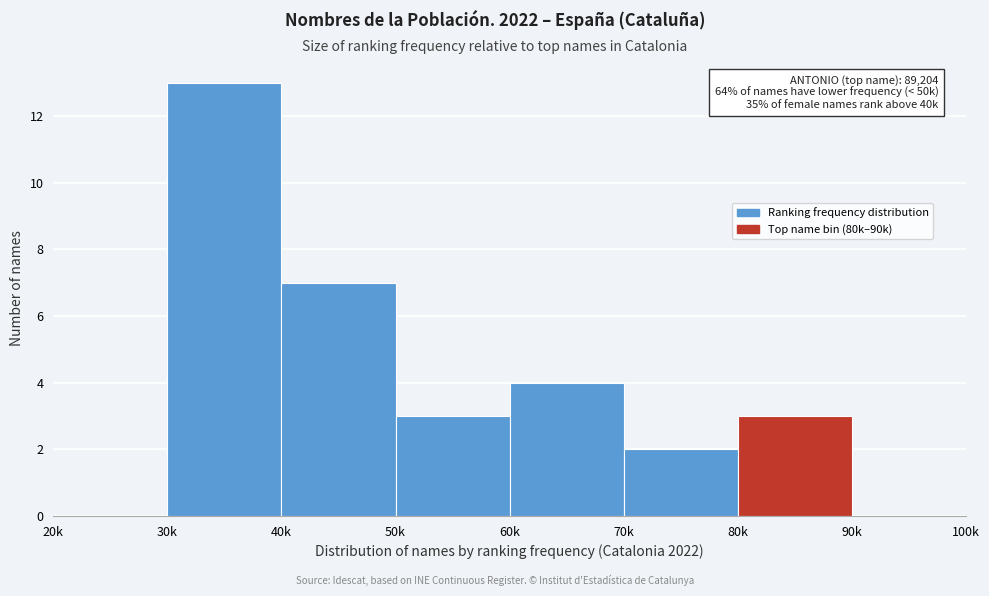

Reading left to right, what are all the values shown in this chart?

20k=0	30k=13	40k=7	50k=3	60k=4	70k=2	80k=3	90k=0